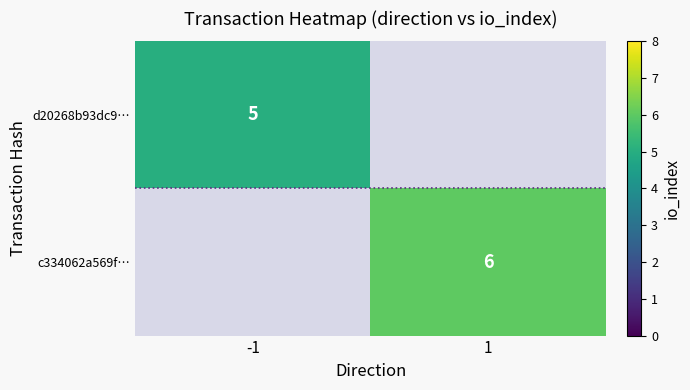

Count the number of data series in this chart.

2